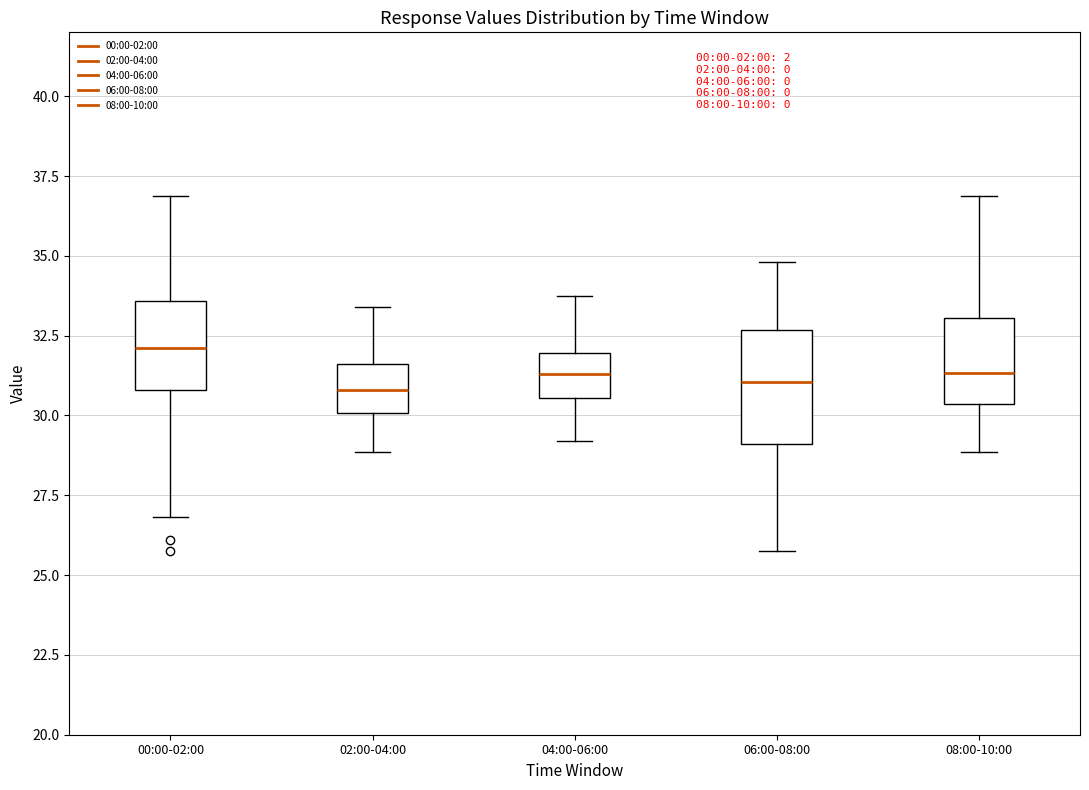

Reading left to right, read every box against the y-axis: the position of its median line, the range the box covers, and the ends of its whiskers. The values are not printed on the chart, so give them approximately, as read against the axis.

00:00-02:00: median 32.0, box 31.0 to 33.5, whiskers 27.0 to 37.0
02:00-04:00: median 31.0, box 30.0 to 31.5, whiskers 29.0 to 33.5
04:00-06:00: median 31.5, box 30.5 to 32.0, whiskers 29.0 to 33.5
06:00-08:00: median 31.0, box 29.0 to 32.5, whiskers 26.0 to 35.0
08:00-10:00: median 31.5, box 30.5 to 33.0, whiskers 29.0 to 37.0